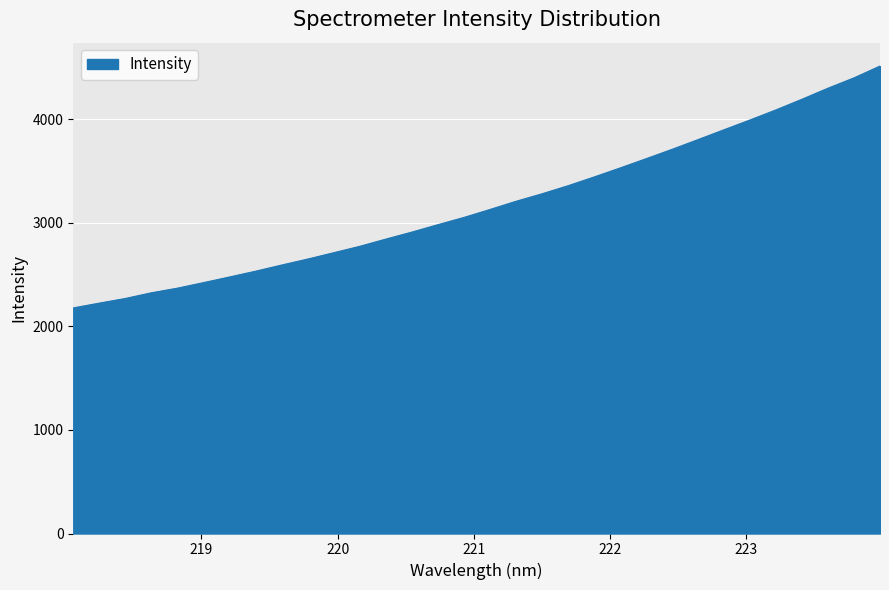

What is the maximum value shown in the chart?

4513.9